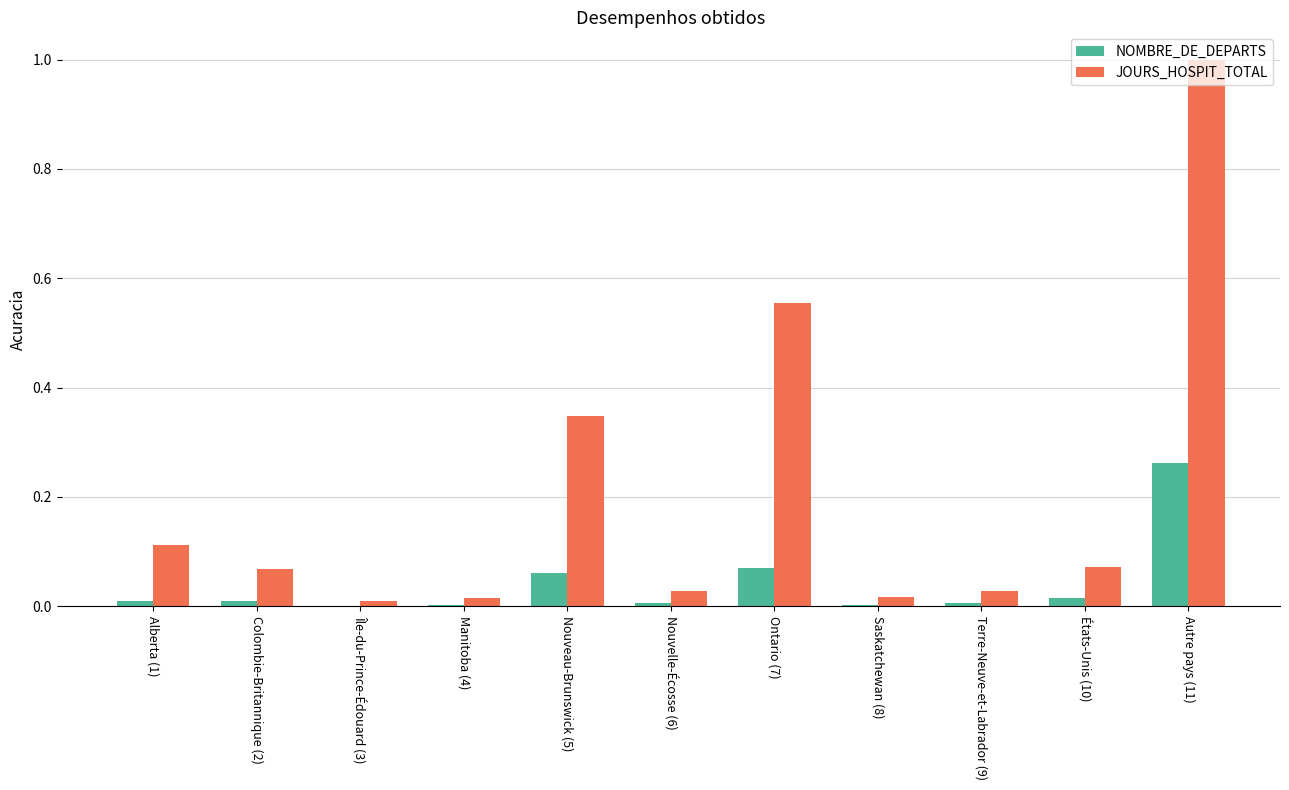

What are all the series names shown in the legend?

NOMBRE_DE_DEPARTS, JOURS_HOSPIT_TOTAL